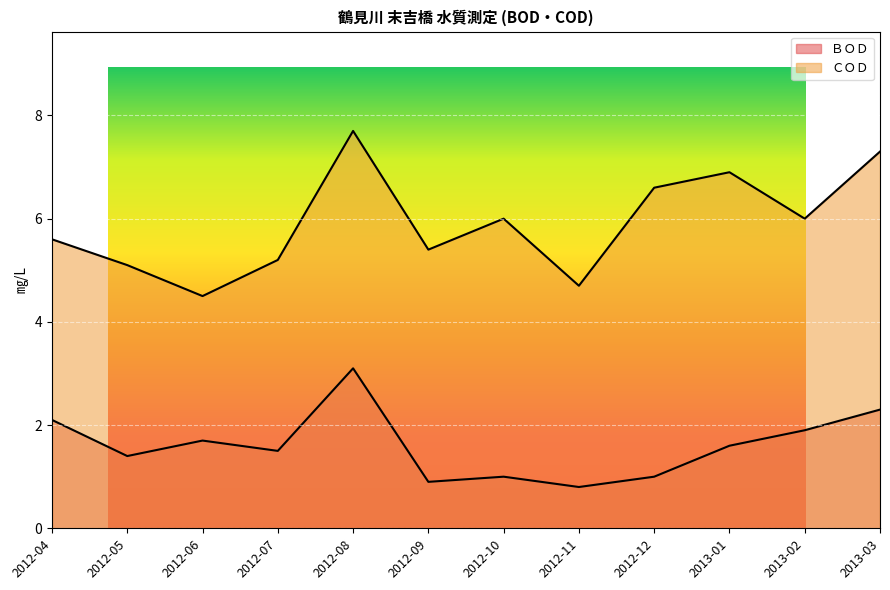

What is the greatest value displayed?

7.7